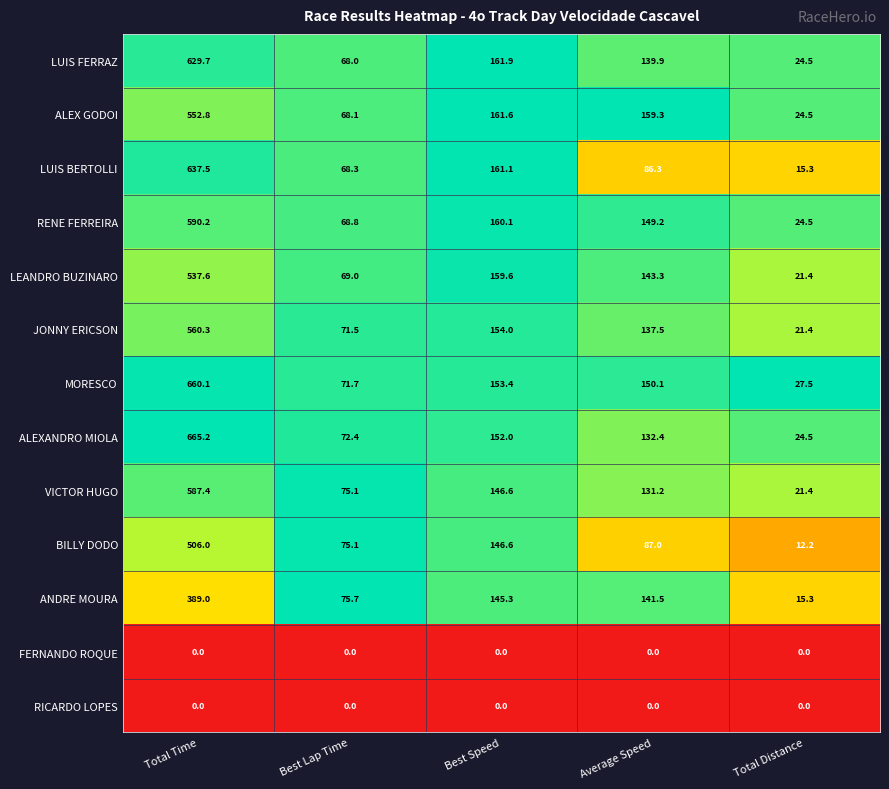

Which series has the largest total across all categories?

MORESCO